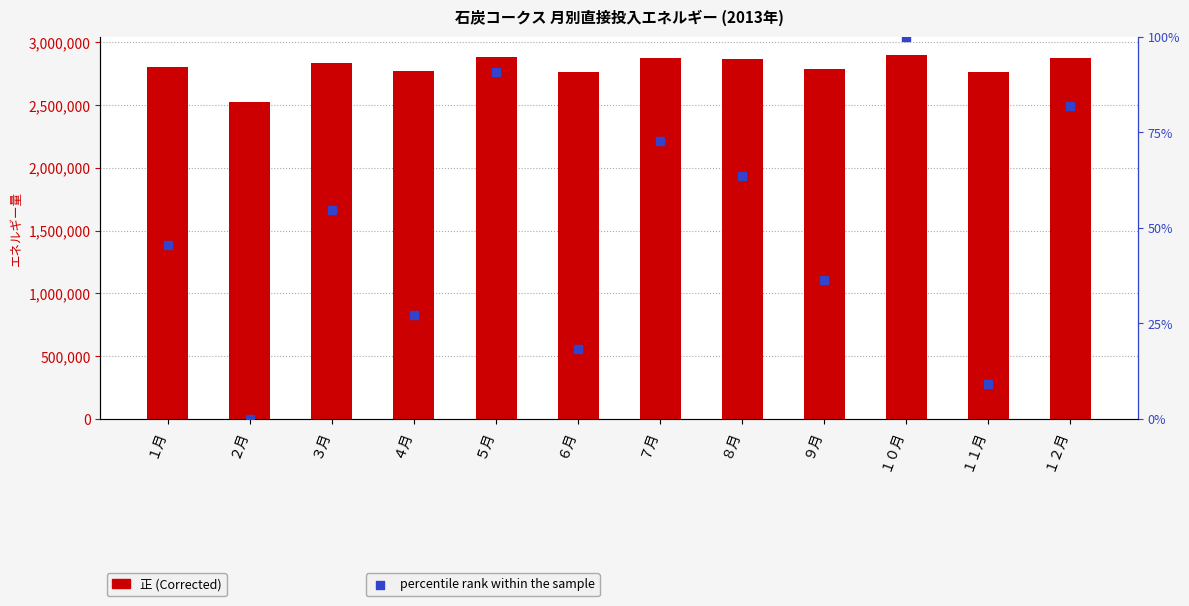

Which series has the largest total across all categories?

正 (Corrected)